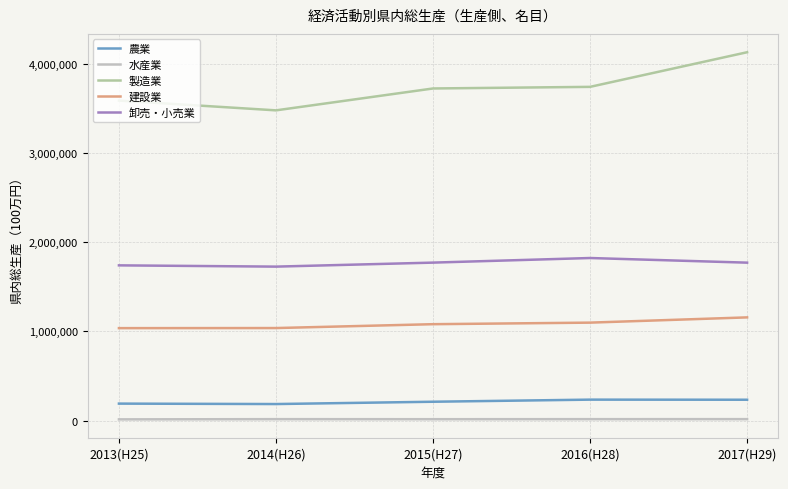

What is the sum of all 農業 values?

1050794